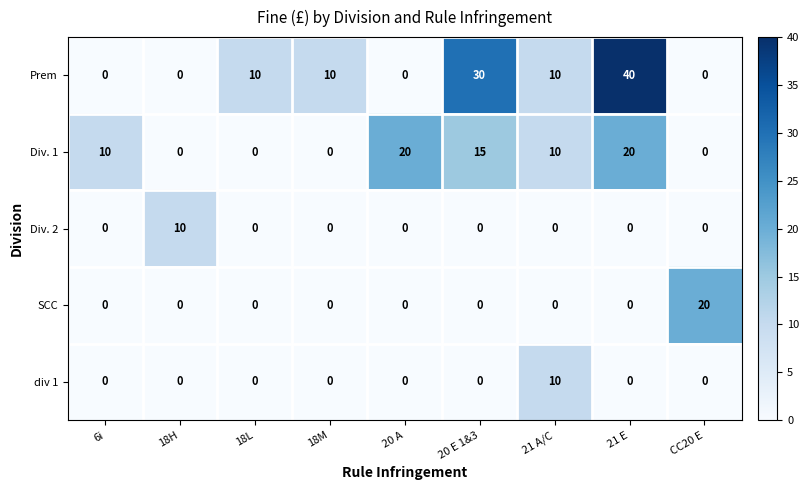

What is the difference between the highest and lowest values at 20 E 1&3?

30